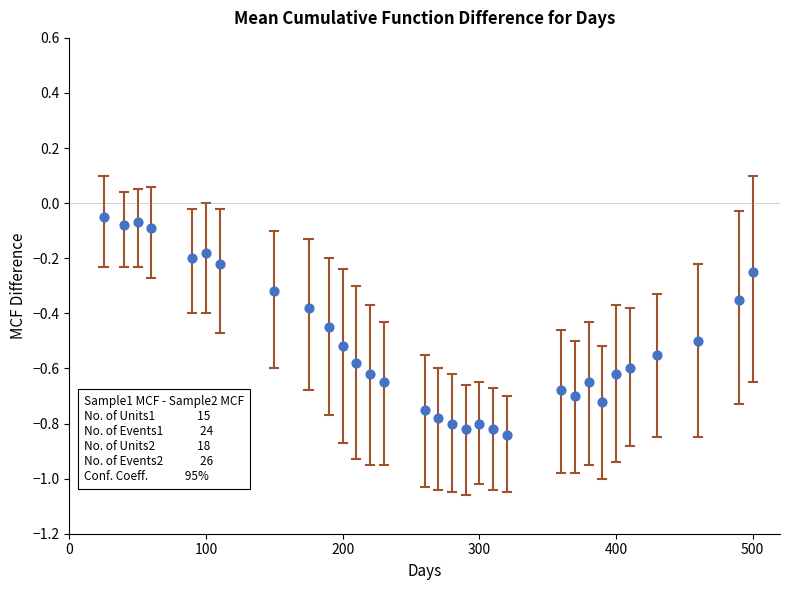

What is the range of Y values (max minus min)?

0.8